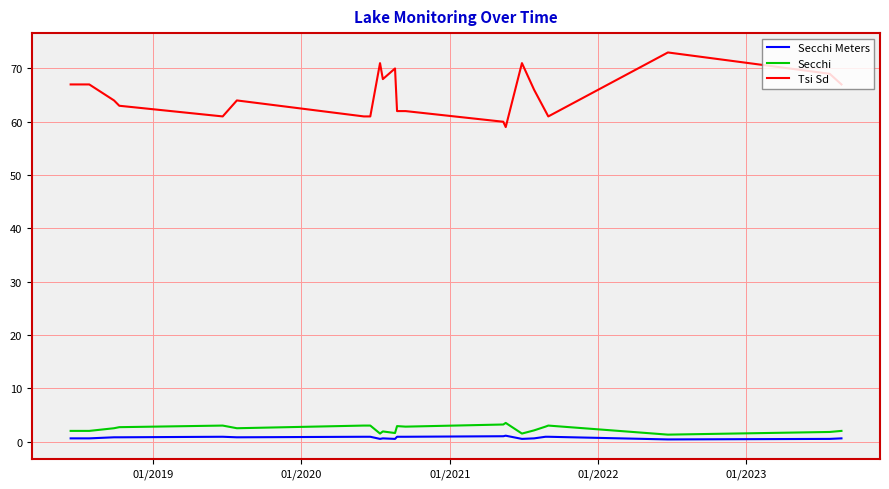

What is the difference between the maximum and minimum values in the Secchi series?

2.2